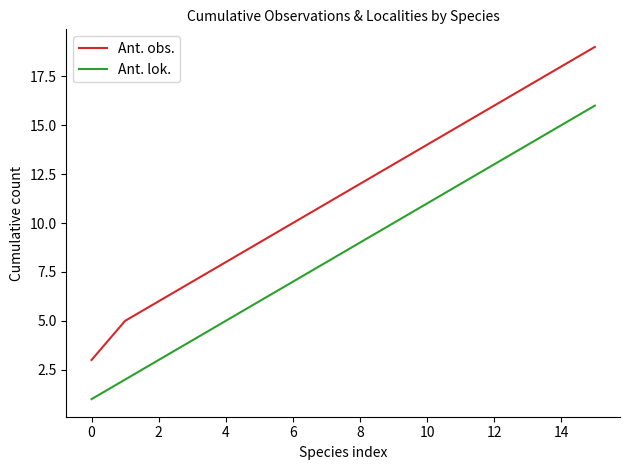

What is the difference between the maximum and minimum values in the Ant. obs. series?

16